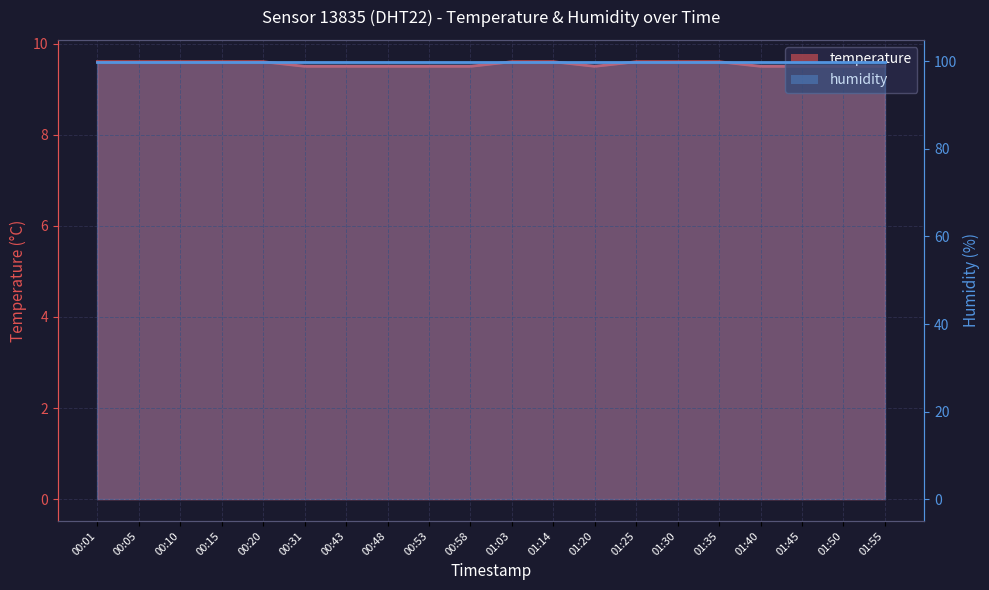

What is the value of the 20th point from the left?

9.5